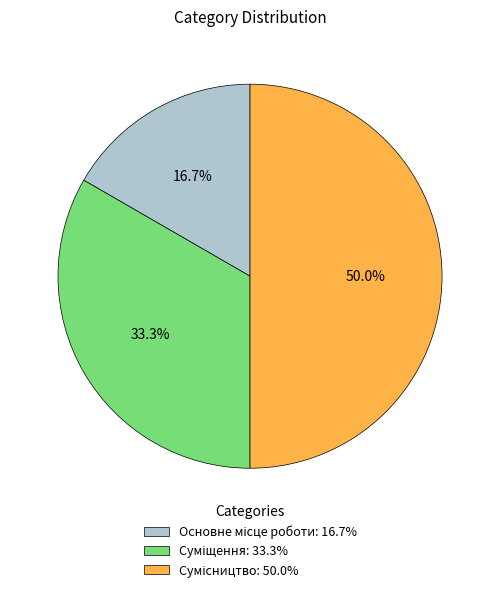

True or false: Основне місце роботи accounts for 17% of the total.

True